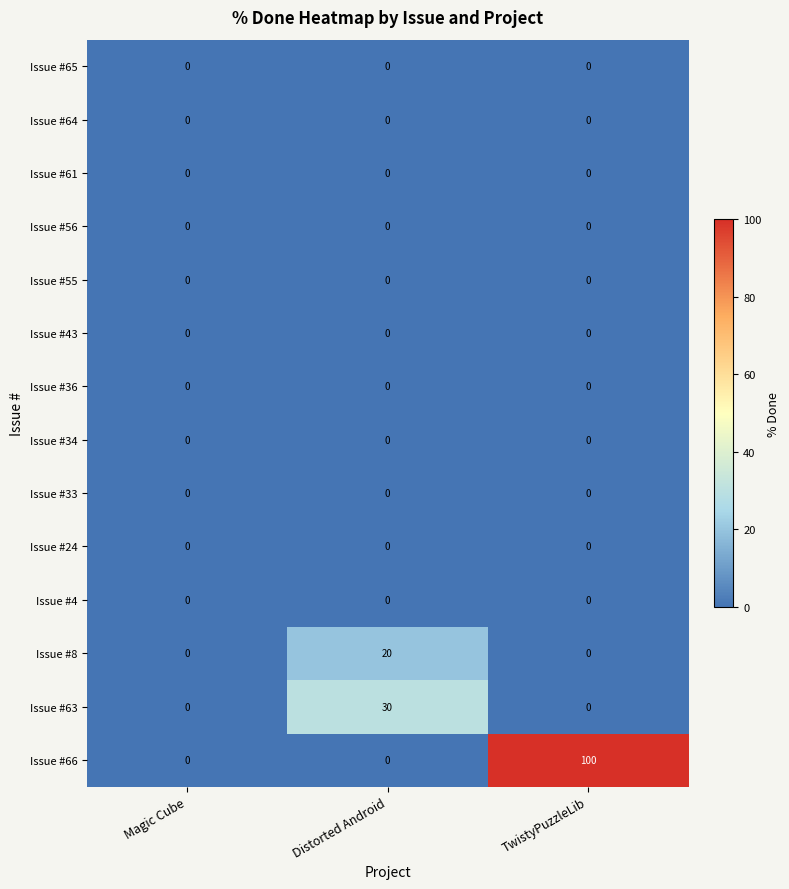

Which series has the largest range (max minus min)?

Issue #66